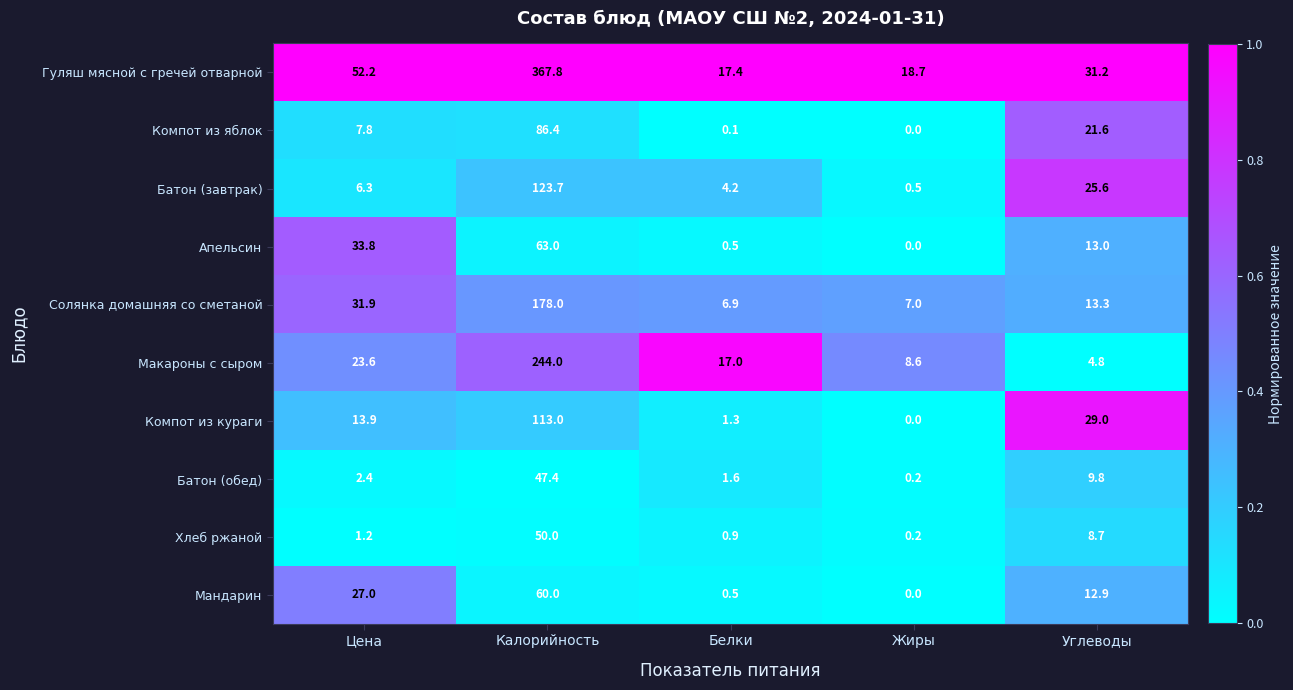

At which label does Макароны с сыром reach its peak?

Калорийность